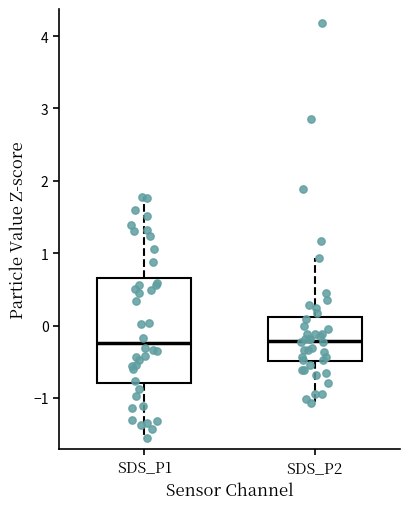

Comparing the boxes themselves (not the whiskers), which one is the tallest?

SDS_P1